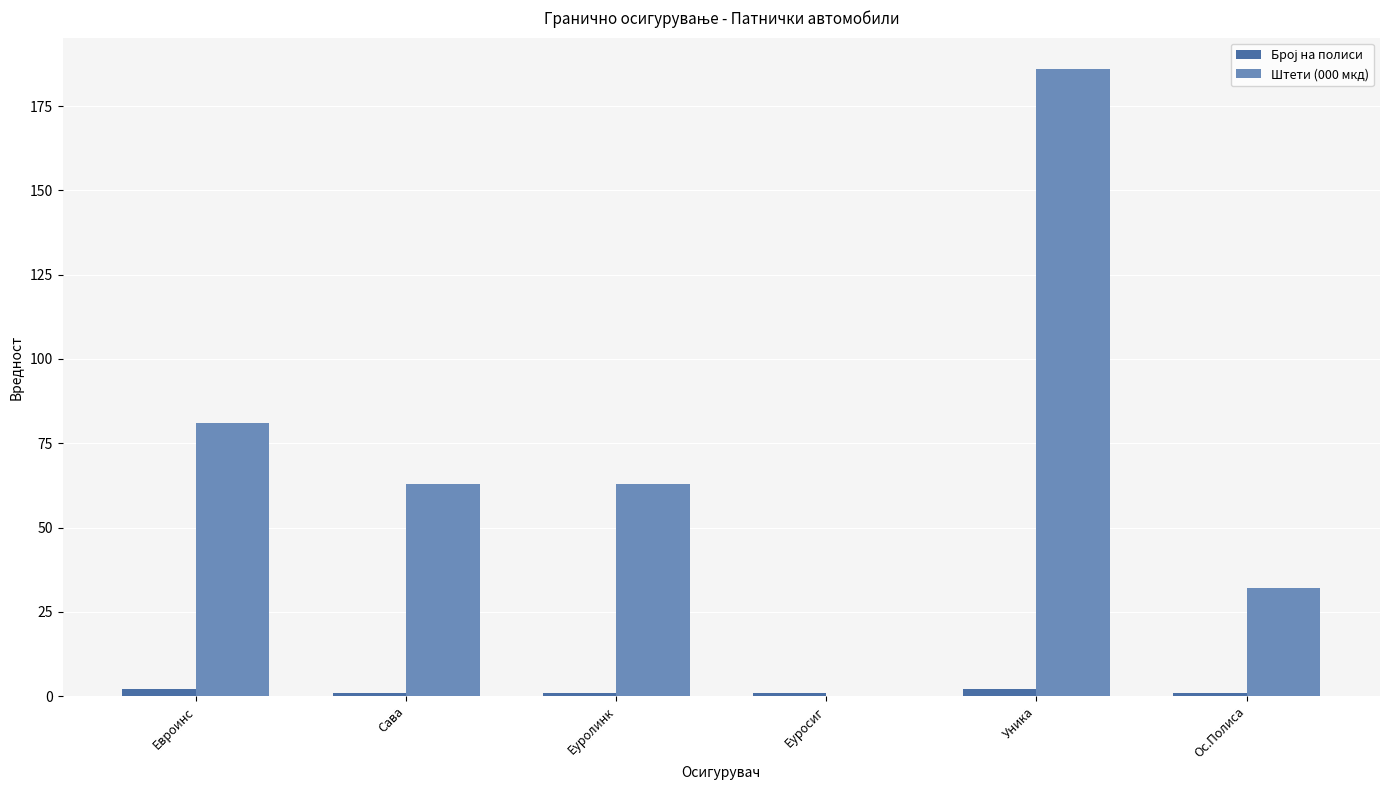

Which label corresponds to the largest value in the chart?

Уника